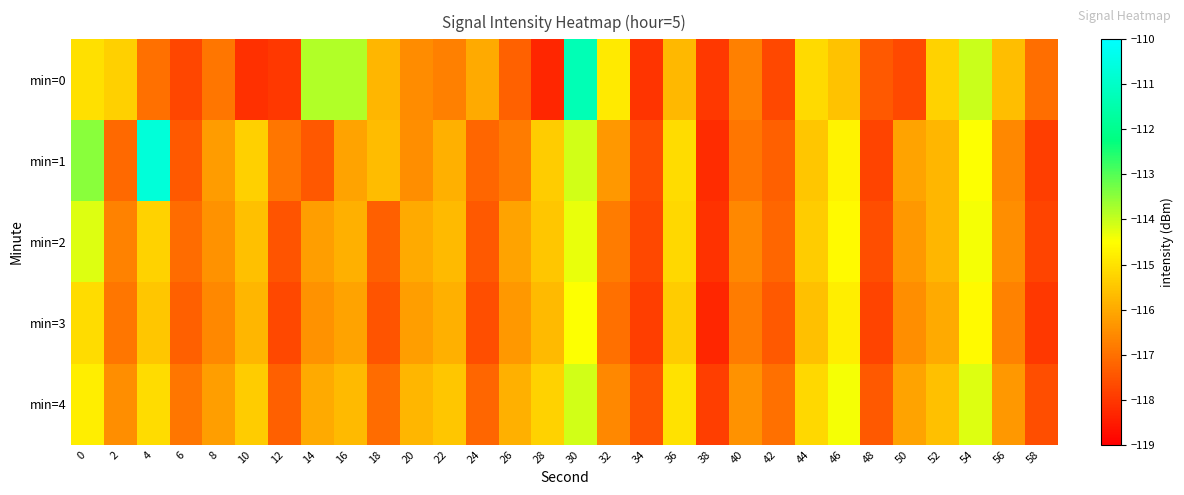

At which category does the chart reach its peak across all series?

4